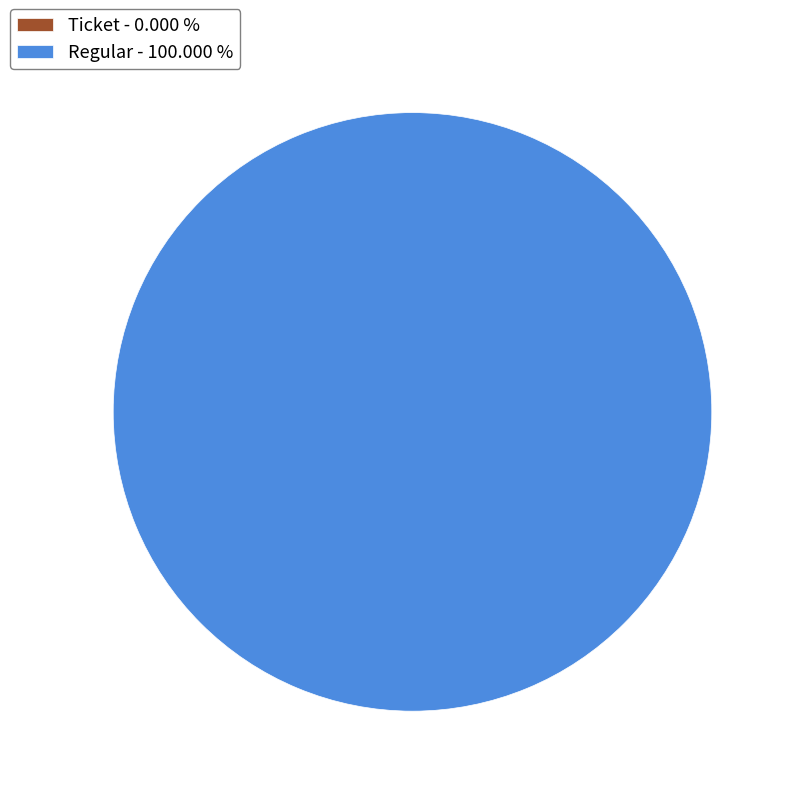

Rank the categories by value from highest to lowest.

Regular, Ticket